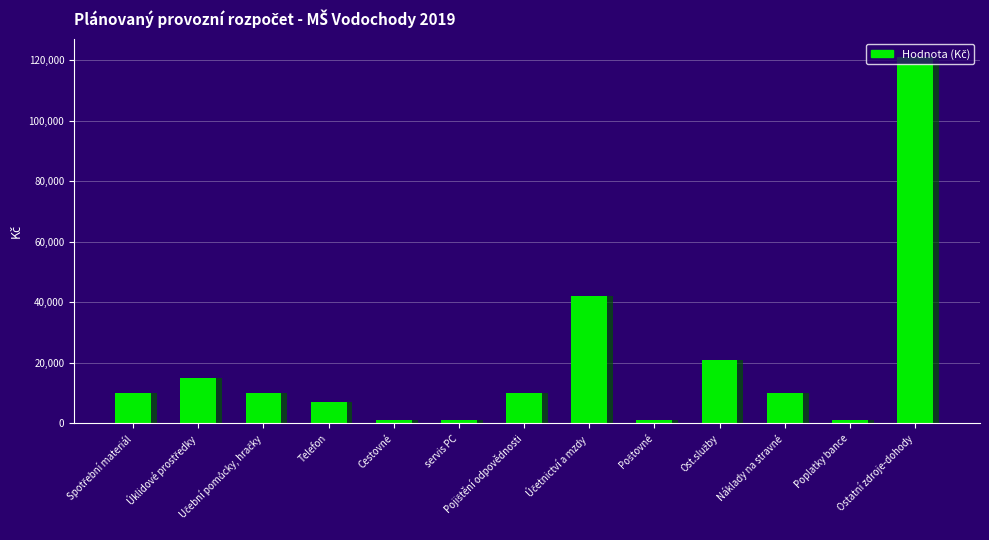

Reading right to left, transcribe all the data shown in this chart.

Ostatní zdroje-dohody=121000	Poplatky bance=1000	Náklady na stravné=10000	Ost.služby=21000	Poštovné=1000	Účetnictví a mzdy=42000	Pojištění odpovědnosti=10000	servis PC=1000	Cestovné=1000	Telefon=7000	Učební pomůcky, hračky=10000	Úklidové prostředky=15000	Spotřební materiál=10000